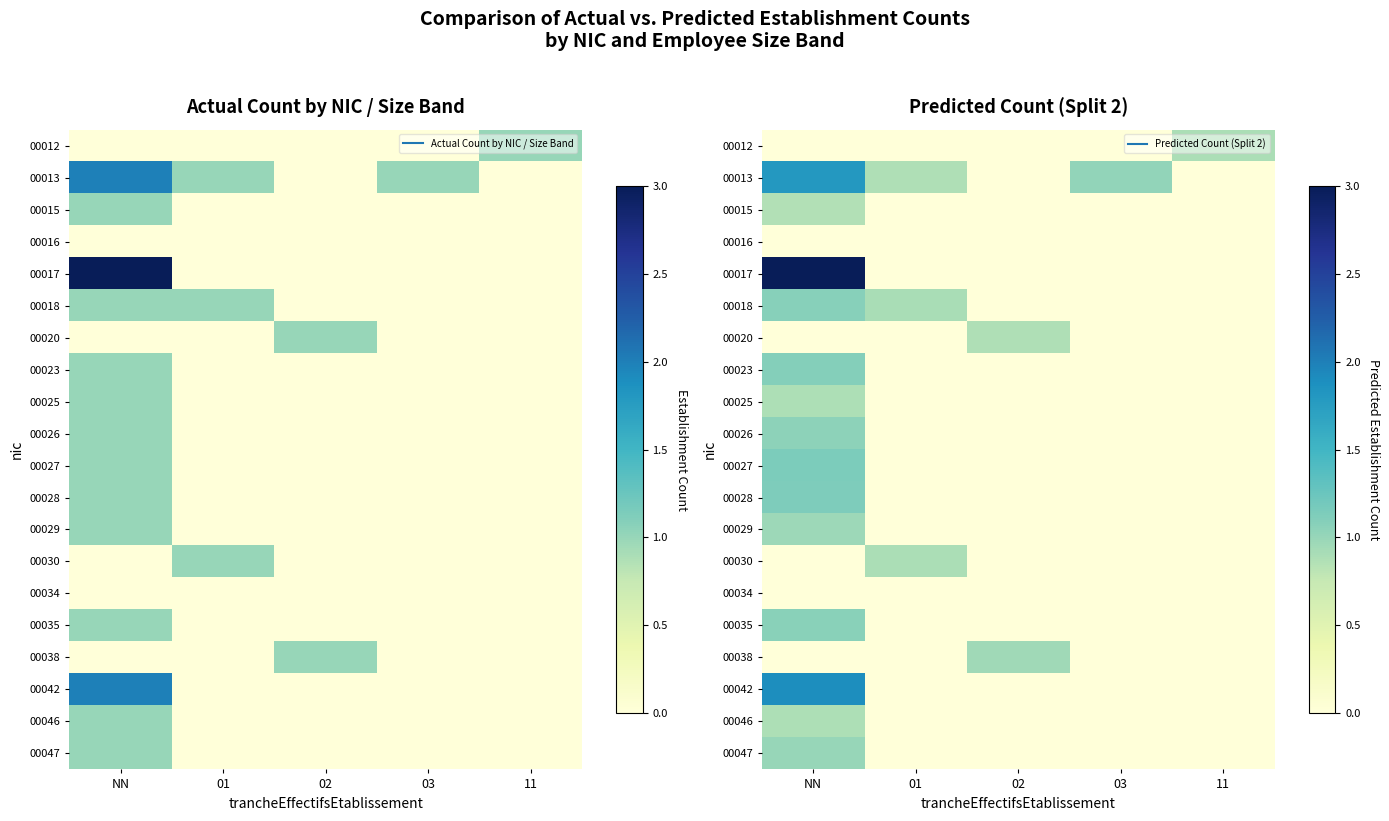

At how many categories does at least one series exceed 1?

2